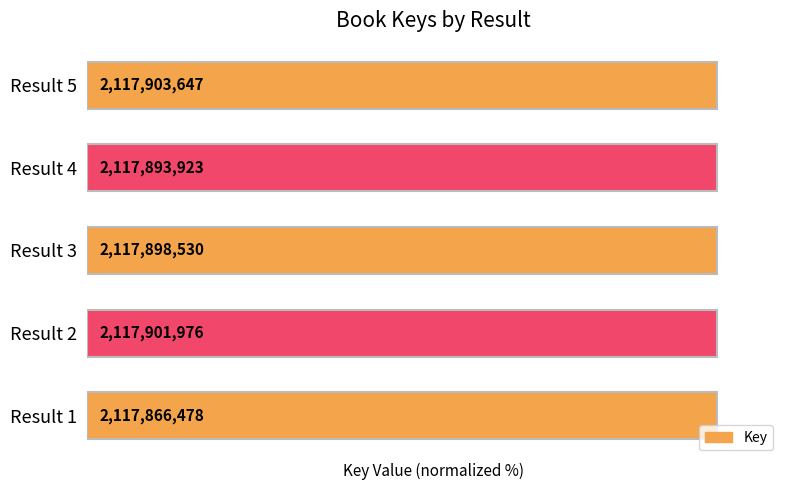

Approximately how many times larger is the value at 1 compared to 2?

1.0